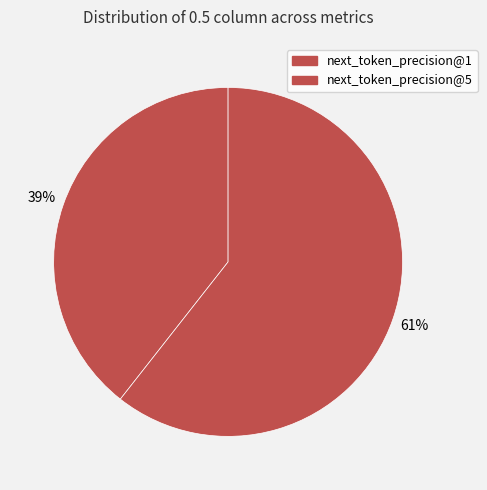

How many segments does this pie chart have?

2